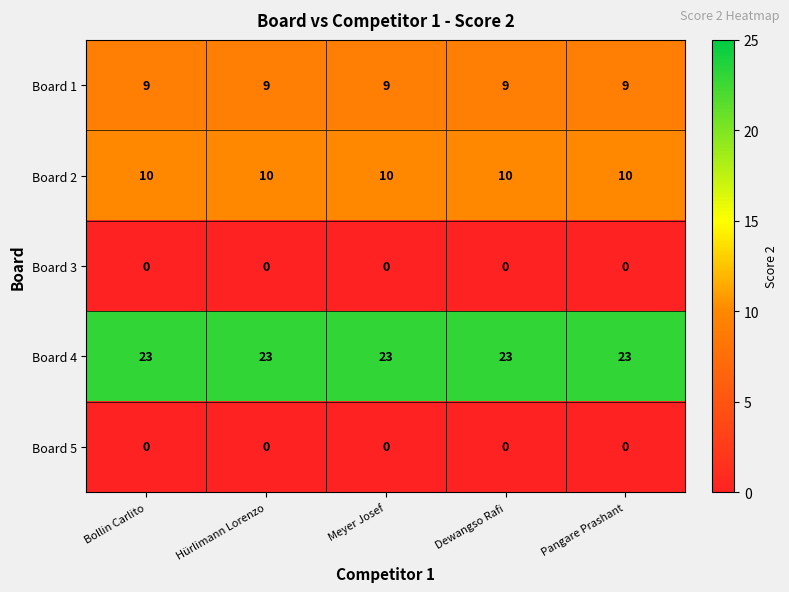

The value of Board 3 at Meyer Josef is 0. True or false?

True